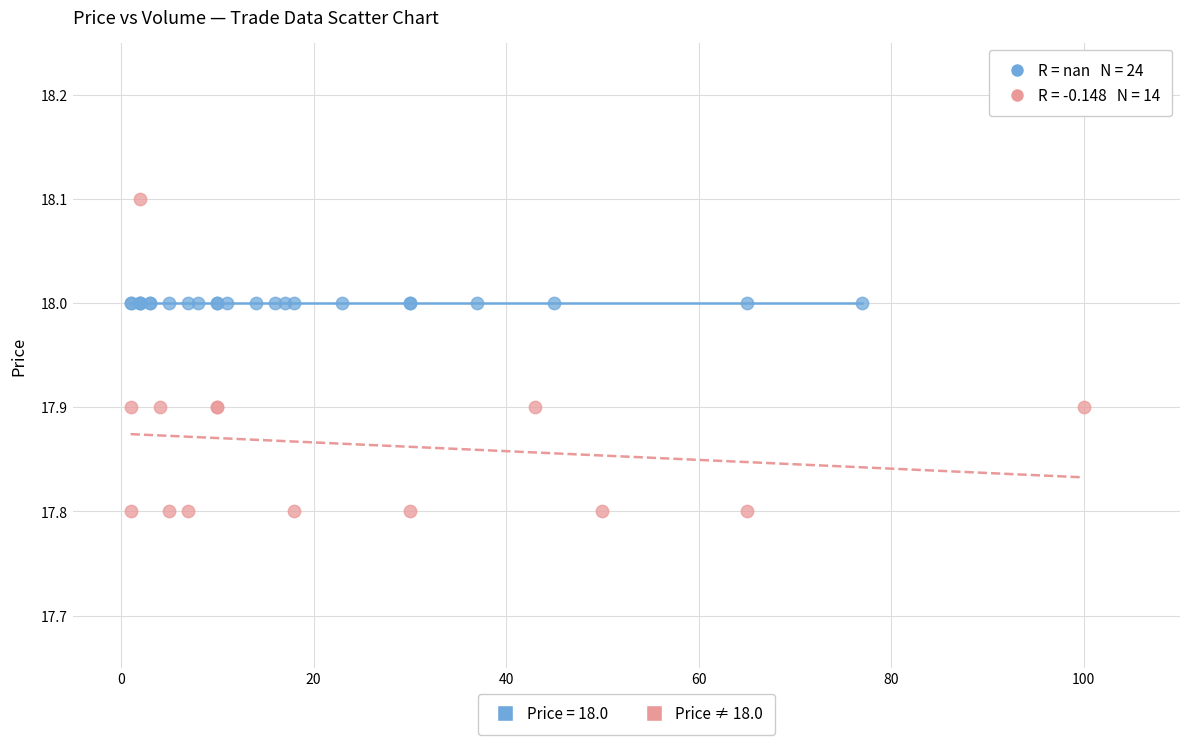

Which series contains the highest Y value?

Price ≠ 18.0